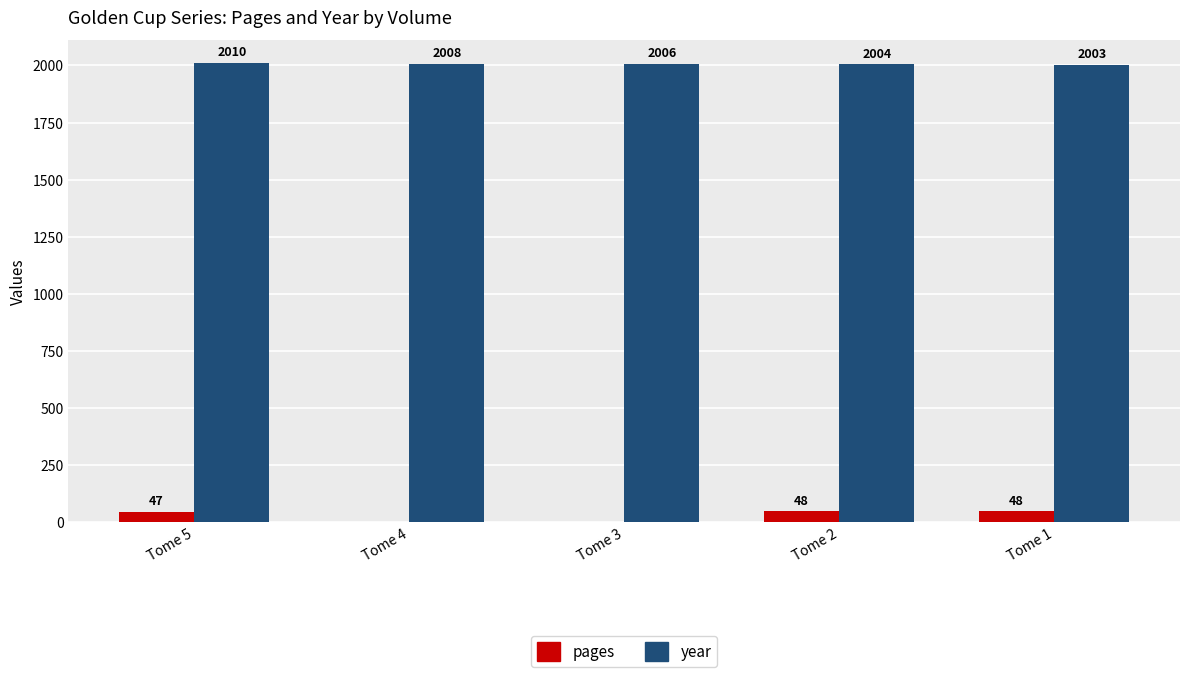

How many groups of bars are there?

5